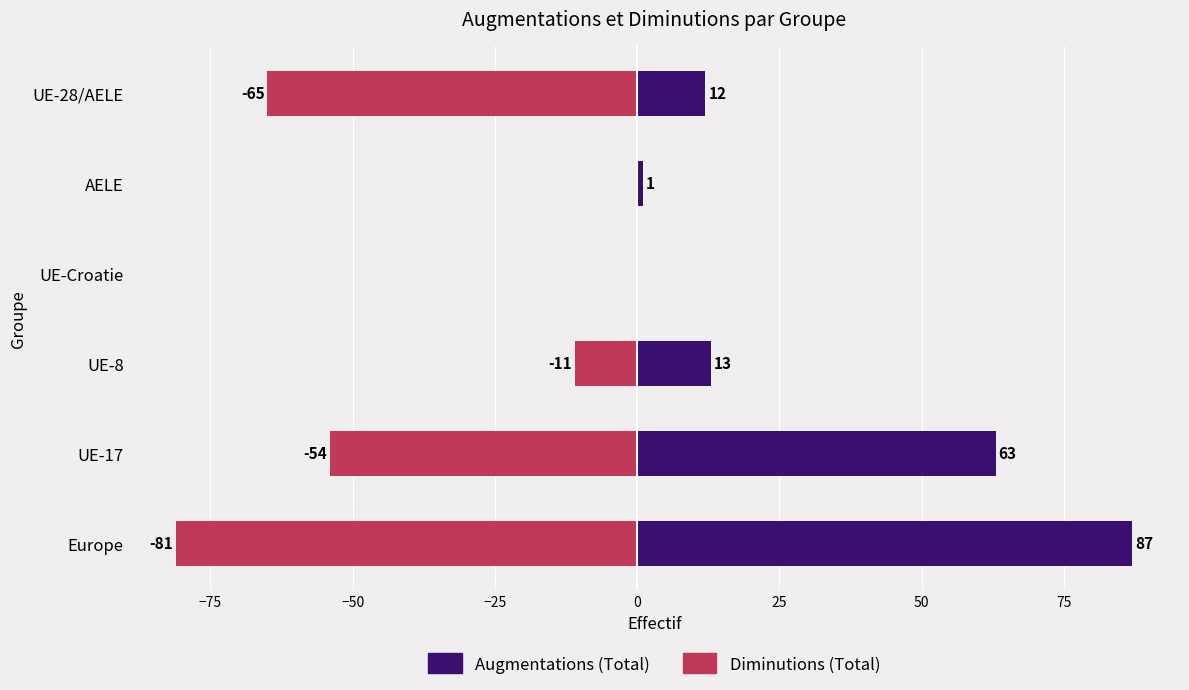

How many data points in Diminutions (Total) are less than -11?

3